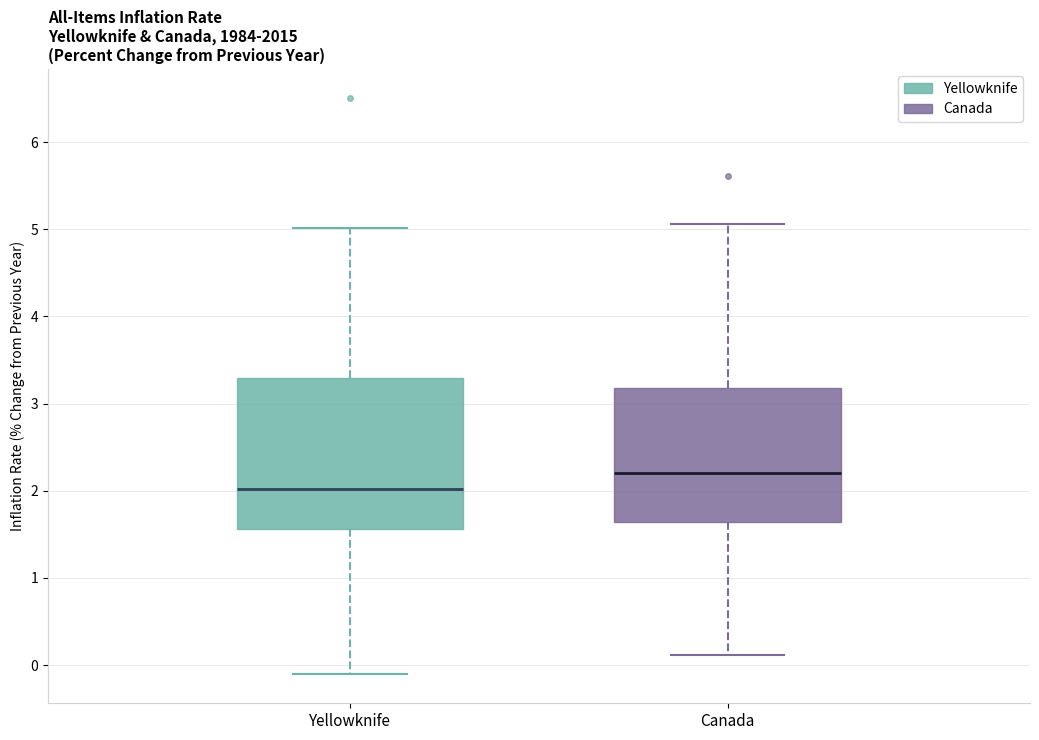

Which box's median line is the lowest?

Yellowknife